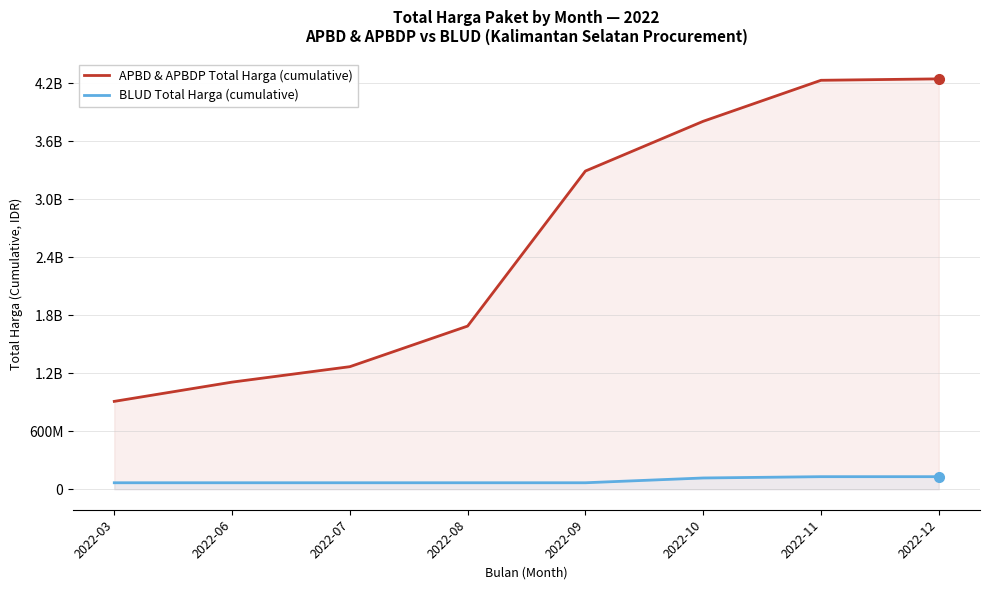

True or false: BLUD Total Harga (cumulative) and APBD & APBDP Total Harga (cumulative) intersect in this chart.

False